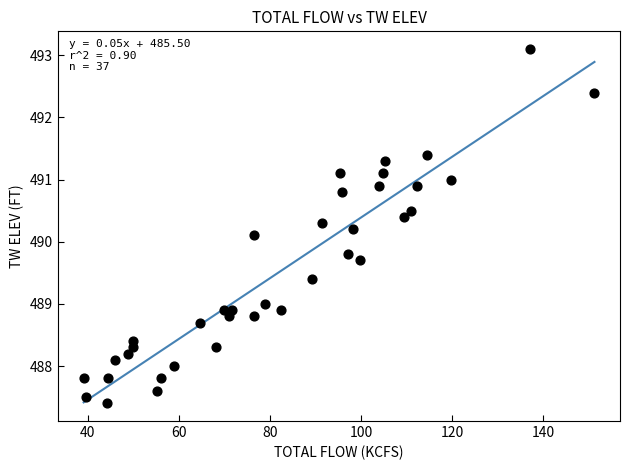

What is the range of Y values (max minus min)?

5.7